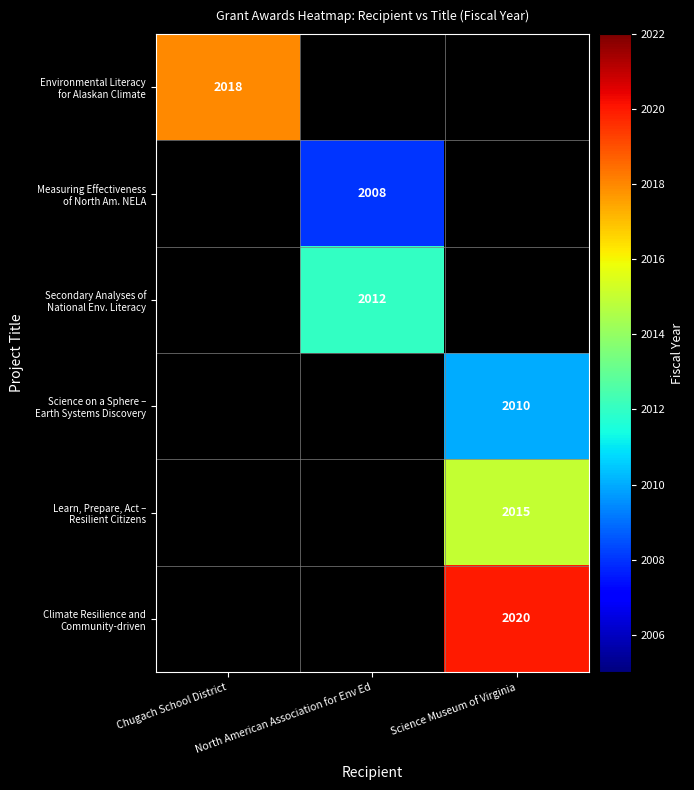

List the labels in order of Science on a Sphere – Earth Systems Discovery value, smallest first.

Chugach School District, North American Association for Env Ed, Science Museum of Virginia